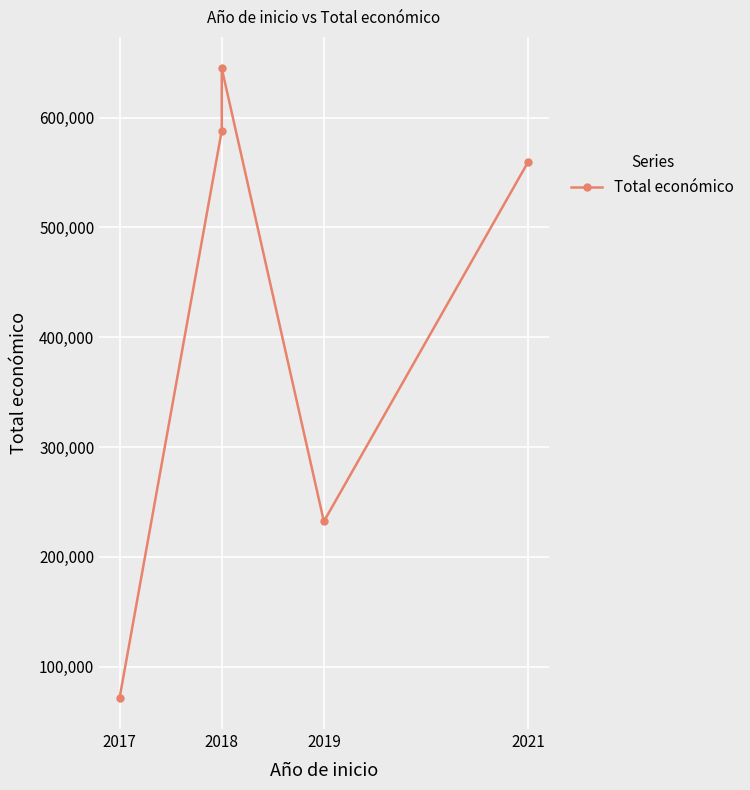

How many data points does each series have?

5